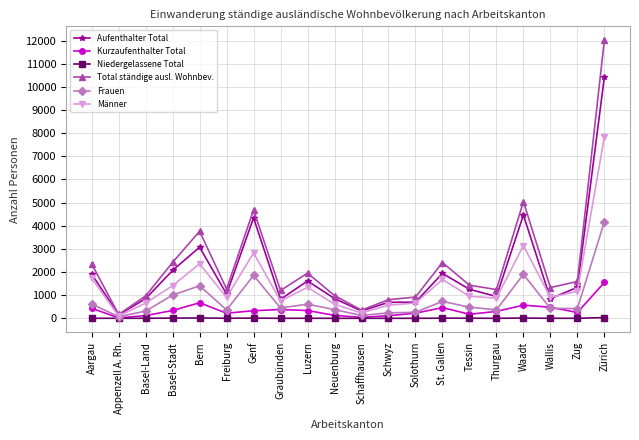

Between Luzern and Schwyz, which series saw the biggest shift?

Total ständige ausl. Wohnbev.